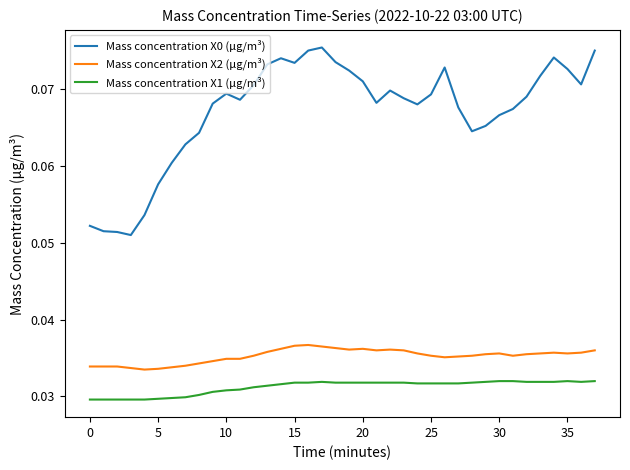

True or false: Mass concentration X0 (μg/m³) and Mass concentration X1 (μg/m³) cross at least once.

False